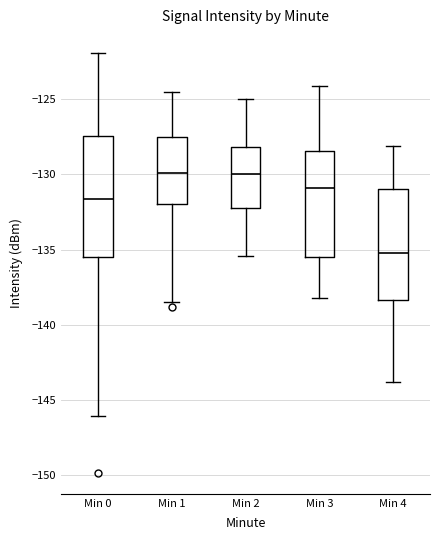

Where is the lower edge of the box for Min 2 on the y-axis? The values are not printed on the chart, so give them approximately, as read against the axis.

-132.0